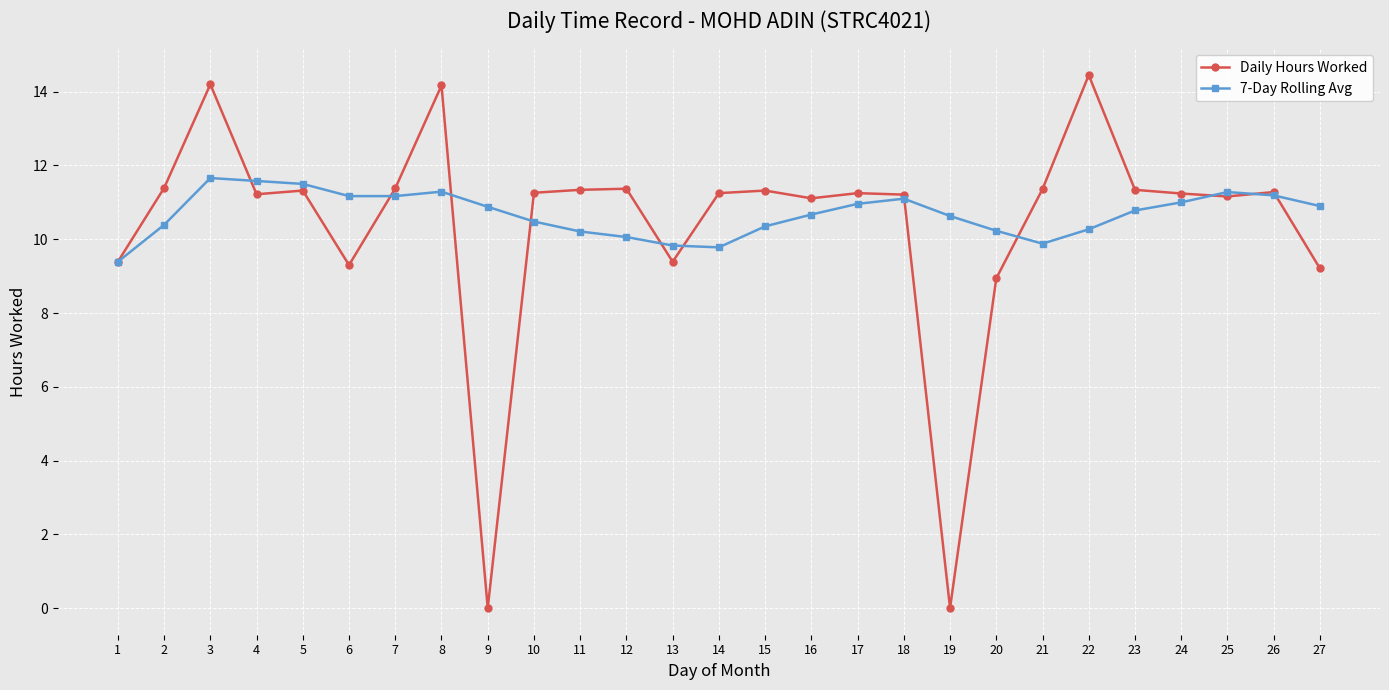

What is the lowest value of the 7-Day Rolling Avg series?

9.4